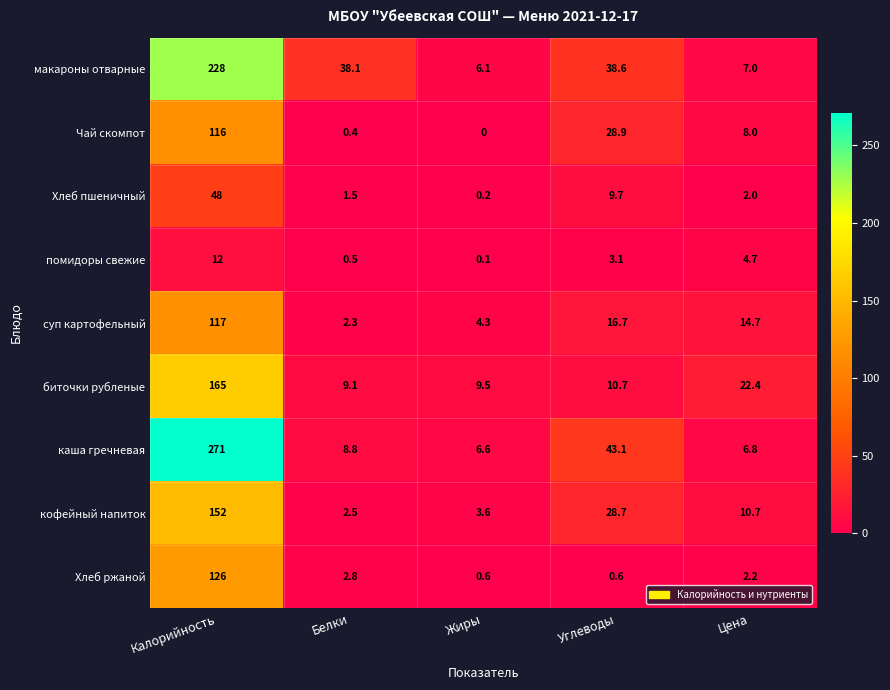

Rank the categories by суп картофельный value from highest to lowest.

Калорийность, Углеводы, Цена, Жиры, Белки